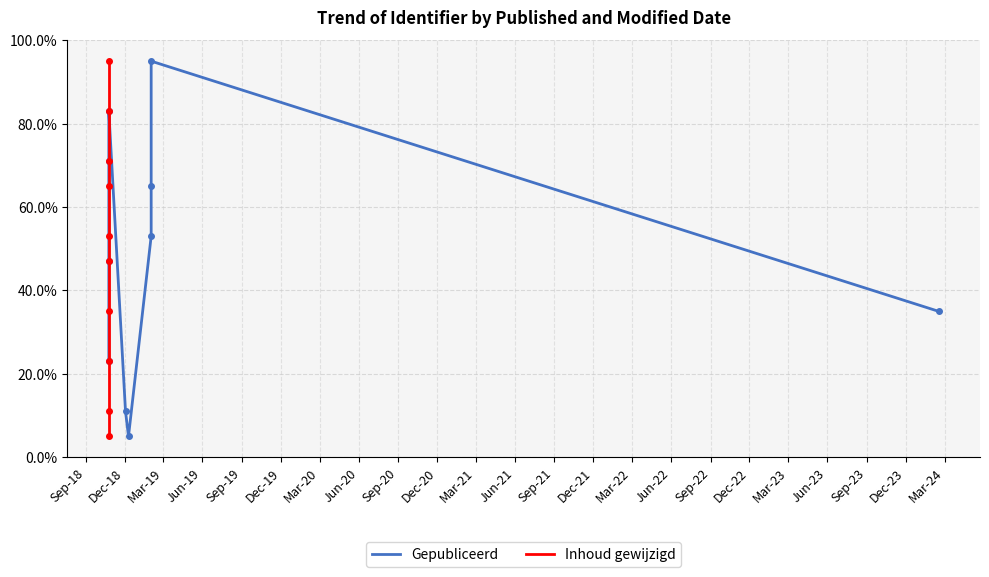

Reading left to right, list all the values displayed in this chart.

Gepubliceerd: 23	47	71	83	11	5	53	65	95	35
Inhoud gewijzigd: 5	11	23	35	47	53	65	71	83	95